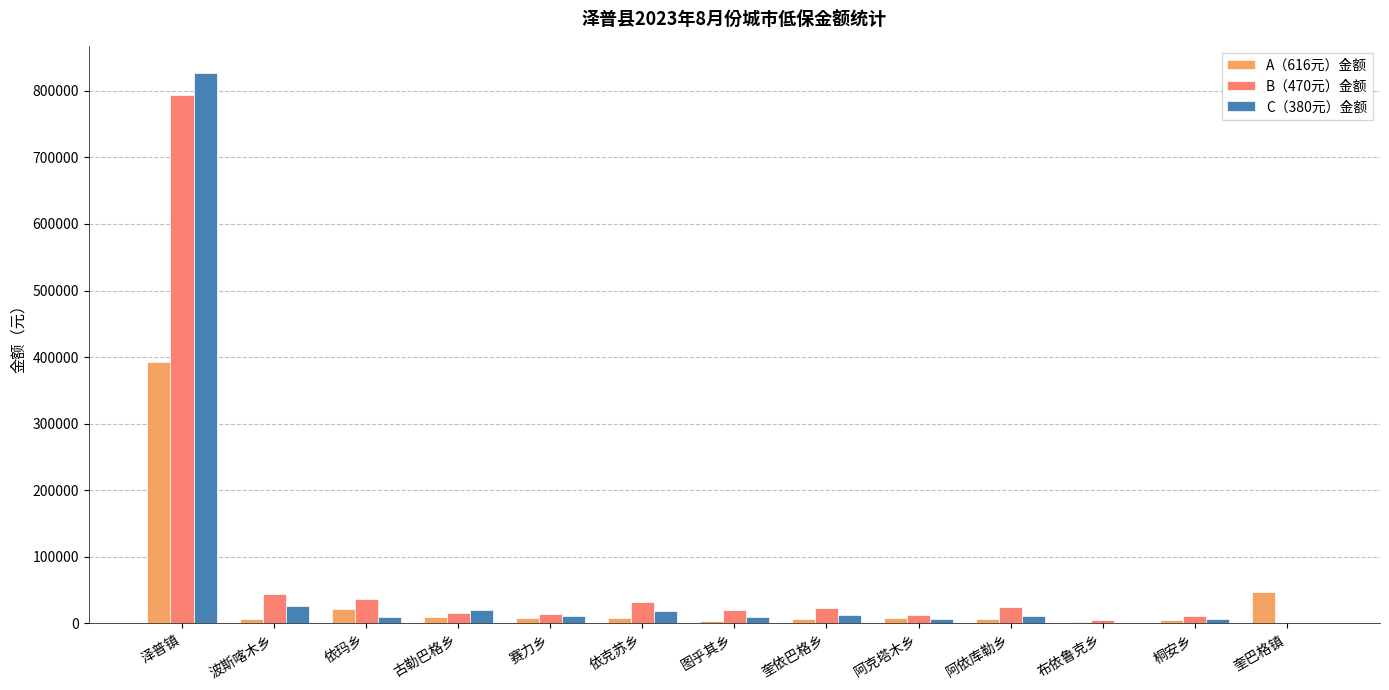

Is the value of C（380元）金额 at 桐安乡 greater than the value of B（470元）金额 at 依克苏乡?

No